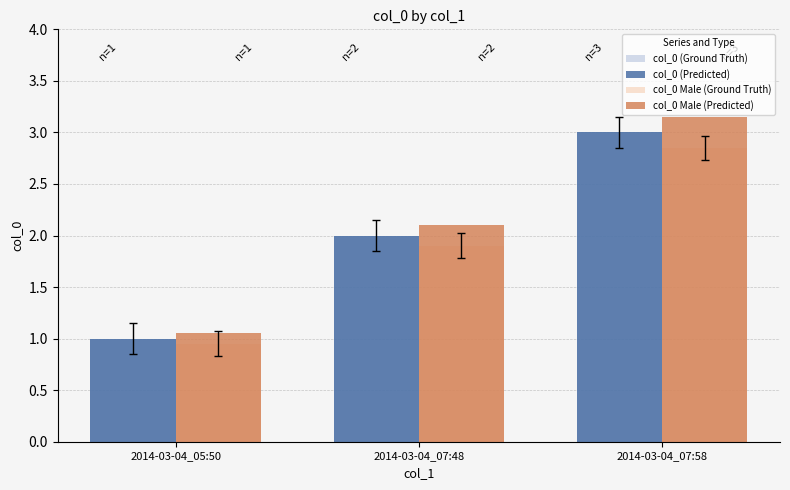

Is it true that col_0 (Ground Truth) equals 3.3 at 2014-03-04_07:48?

False